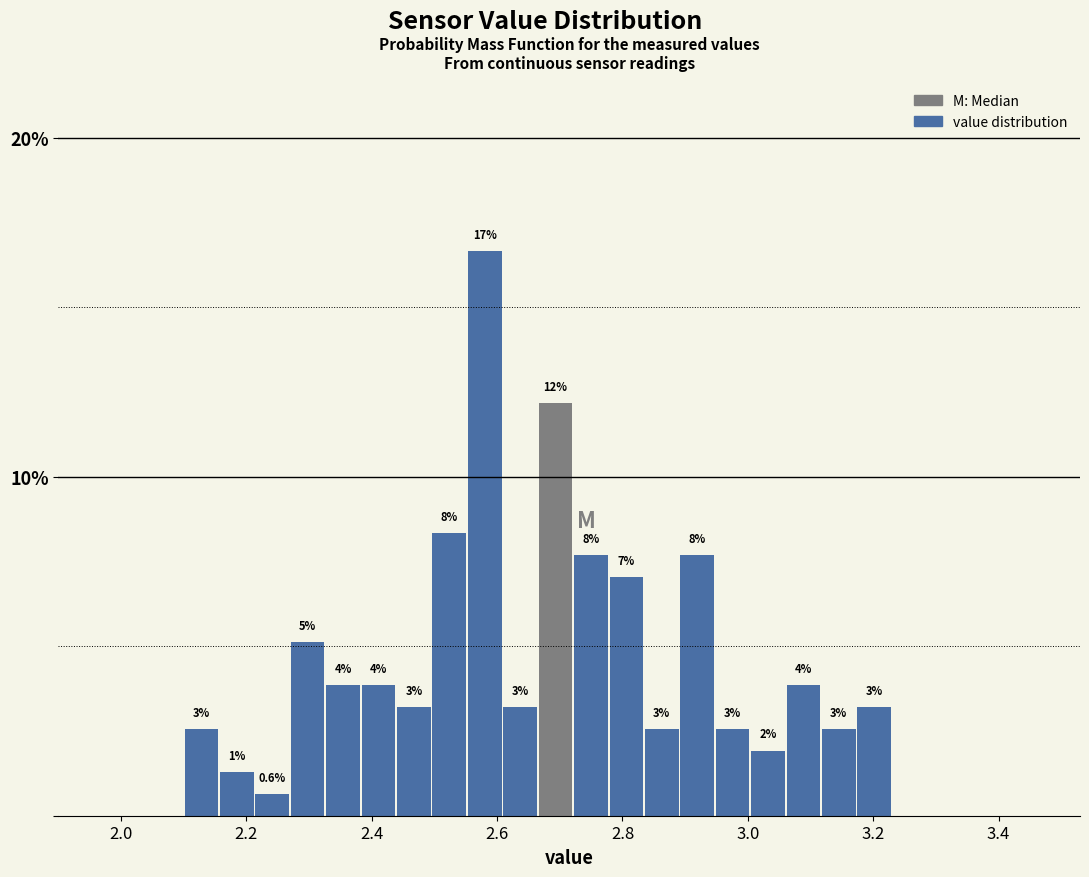

Around what value on the x-axis is the tallest bar? Give the approximate position of its centre, as read against the axis.

2.58